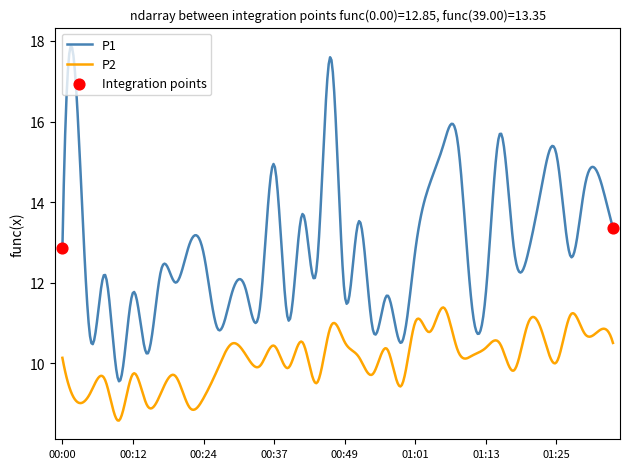

Which series has the largest range (max minus min)?

P1